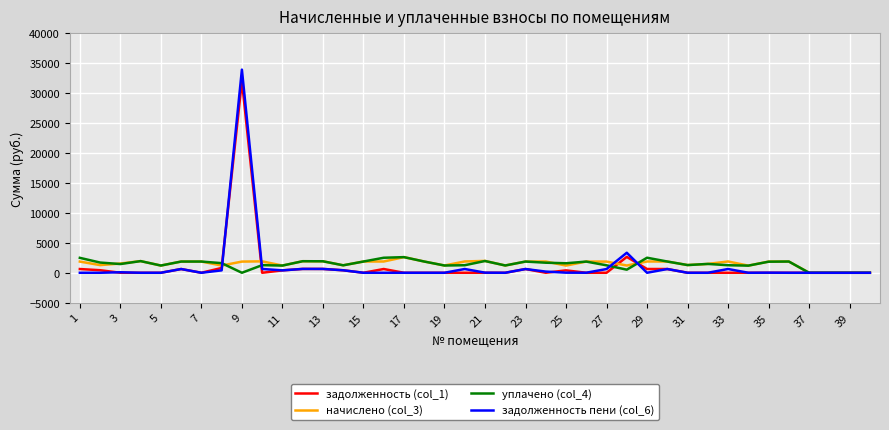

What is the highest value of the уплачено (col_4) series?

2610.4